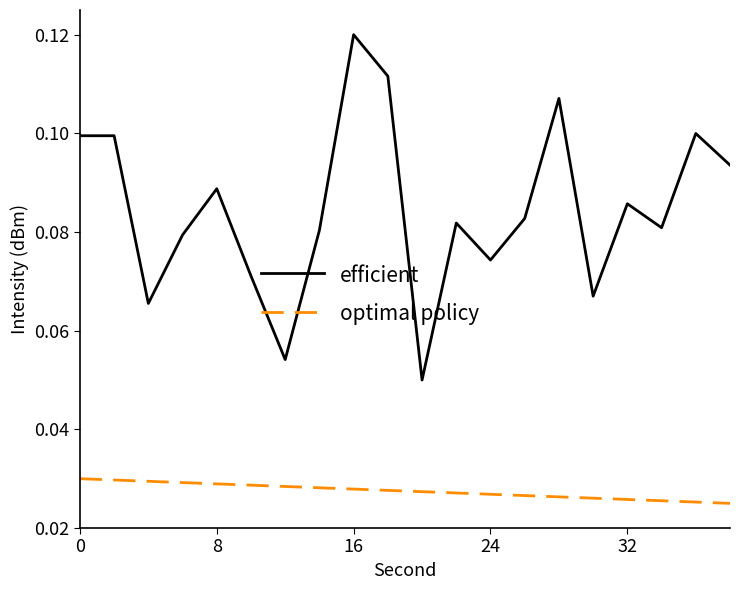

What is the sum of all optimal policy values?

0.6